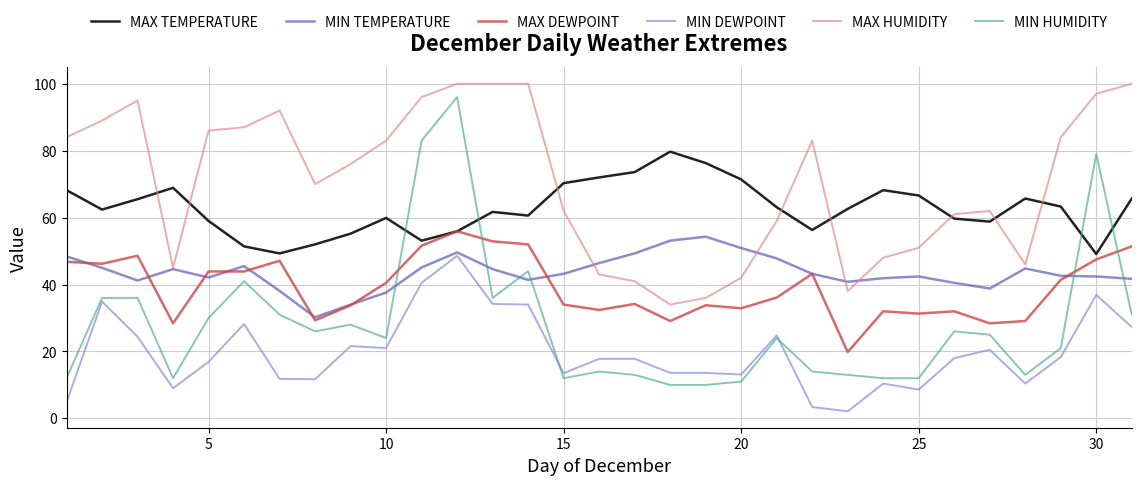

Which series has the widest spread of values?

MIN HUMIDITY